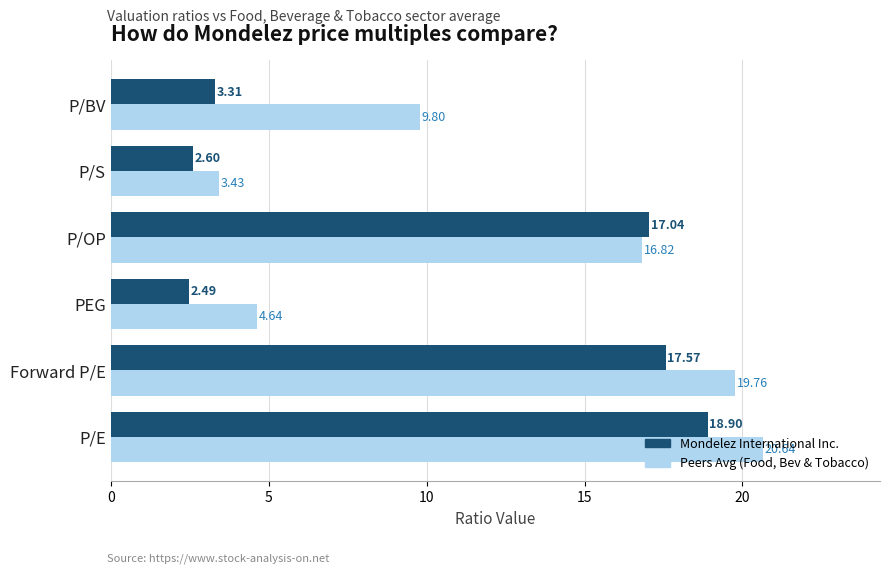

What are all the series names shown in the legend?

Mondelez International Inc., Peers Avg (Food, Bev & Tobacco)